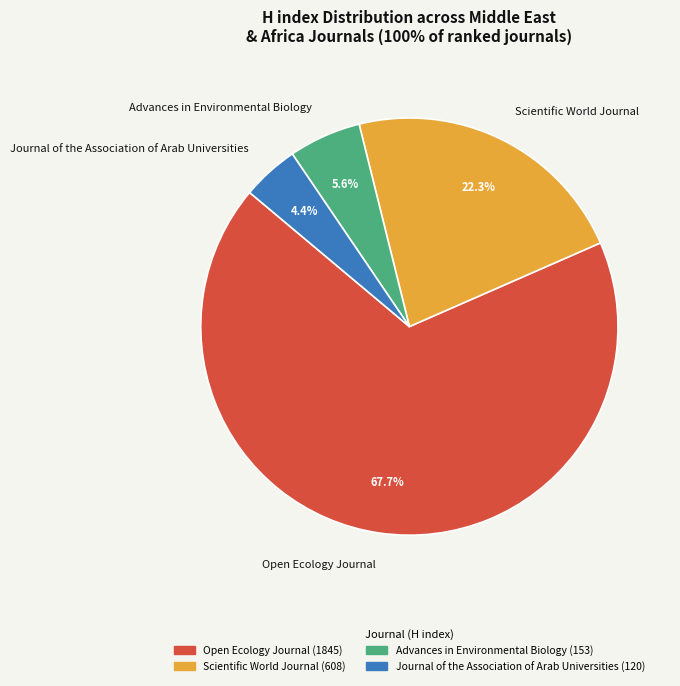

To the nearest percent, what is the difference between the Scientific World Journal and Journal of the Association of Arab Universities slice percentages?

18%